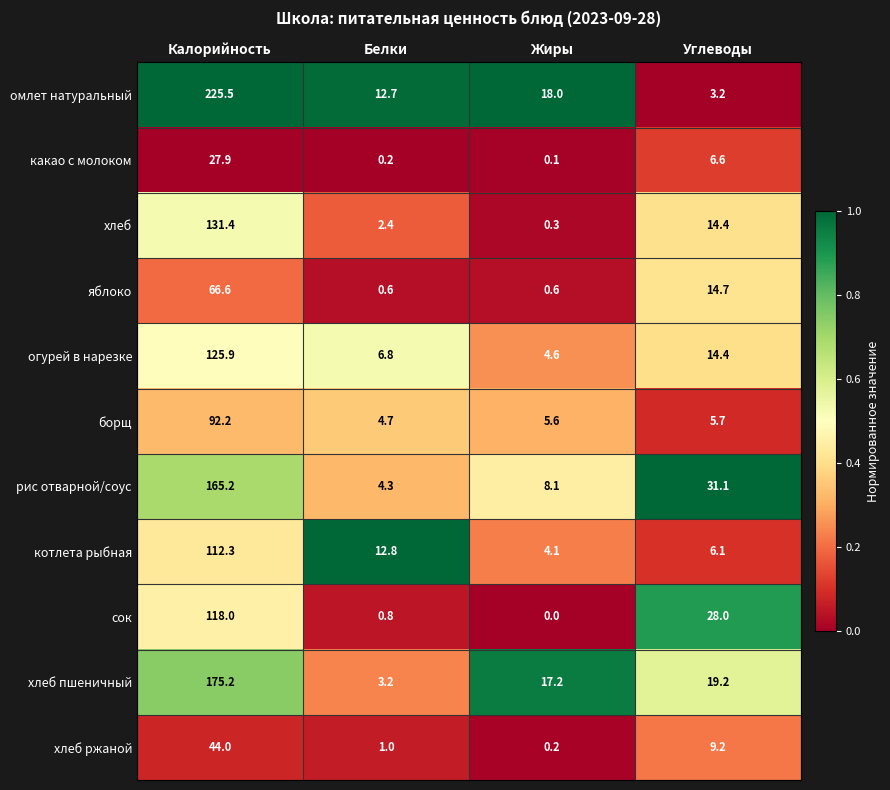

Rank the series by their maximum value, from lowest to highest.

какао с молоком, хлеб ржаной, яблоко, борщ, котлета рыбная, сок, огурей в нарезке, хлеб, рис отварной/соус, хлеб пшеничный, омлет натуральный